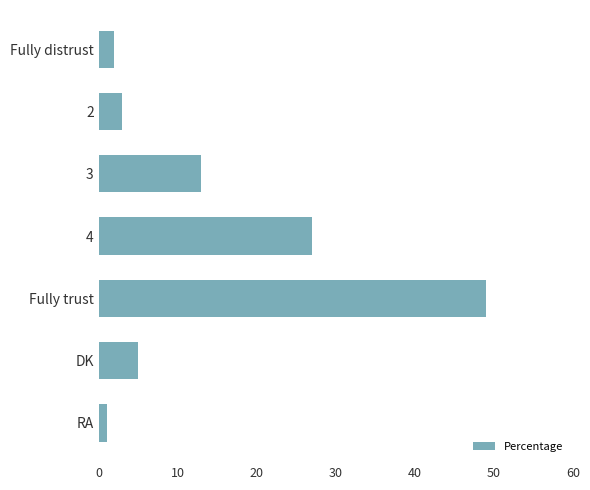

List the labels in order of value, largest first.

Fully trust, 4, 3, DK, 2, Fully distrust, RA